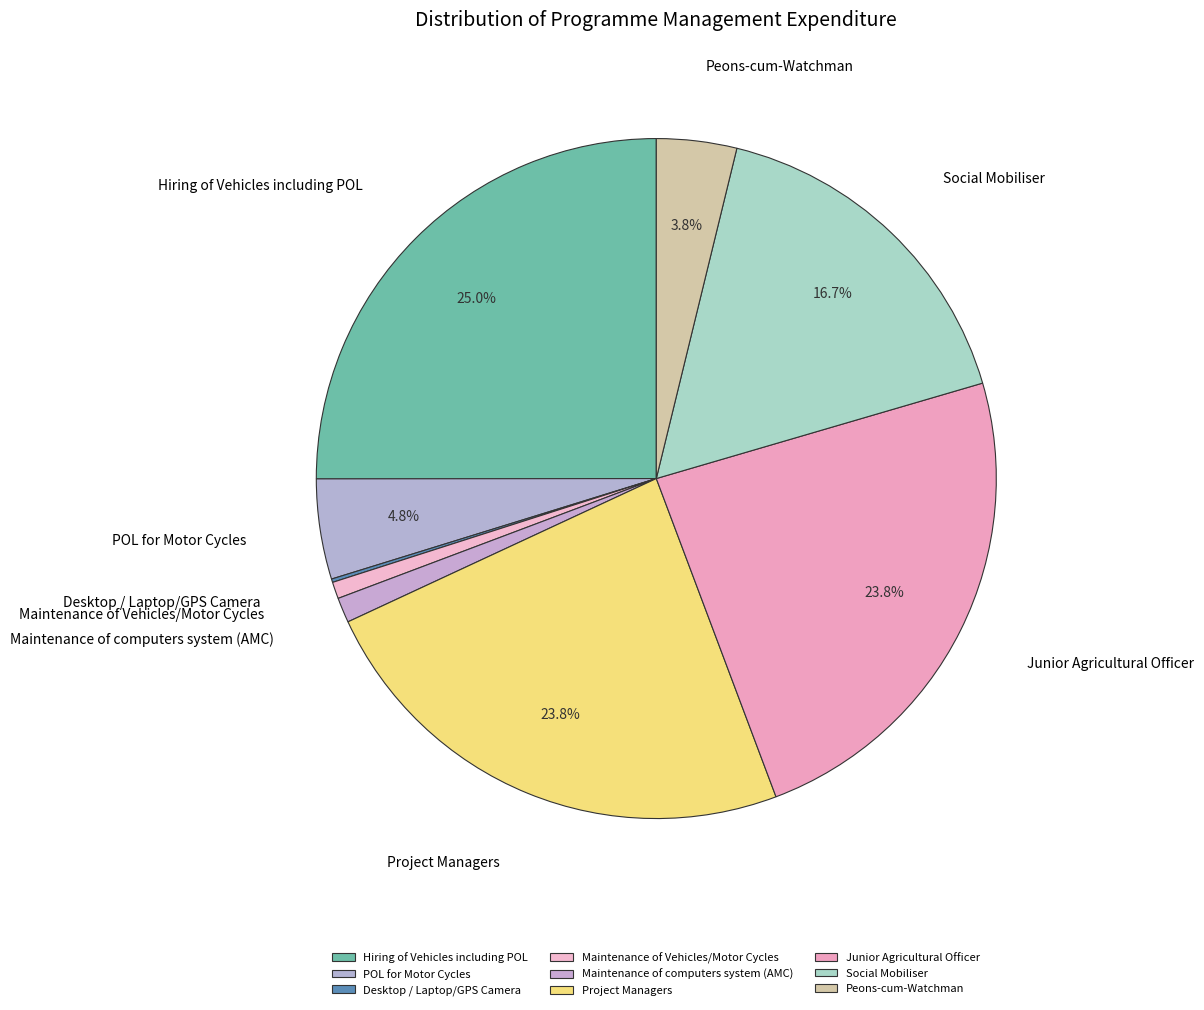

What is the largest slice in the pie chart?

Hiring of Vehicles including POL